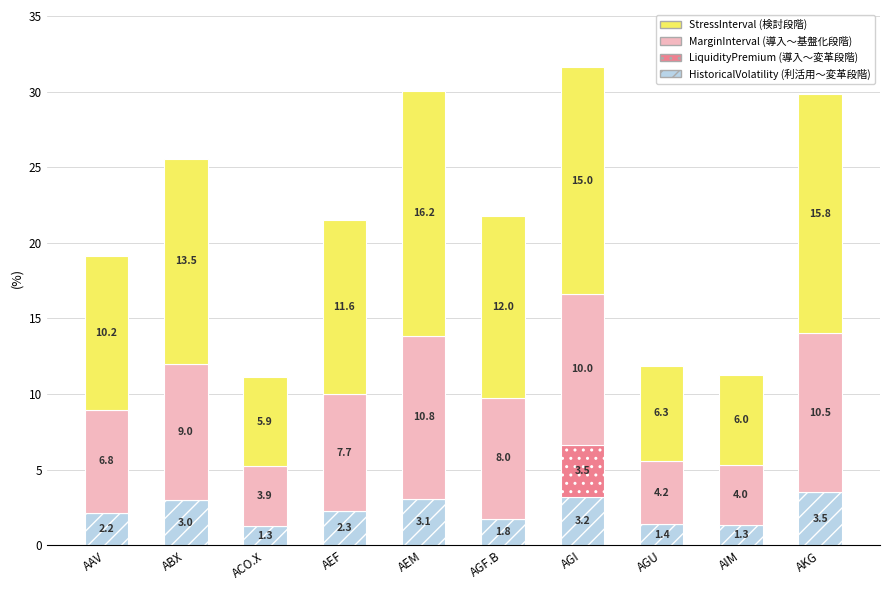

At which category is the sum across all series the highest?

AGI